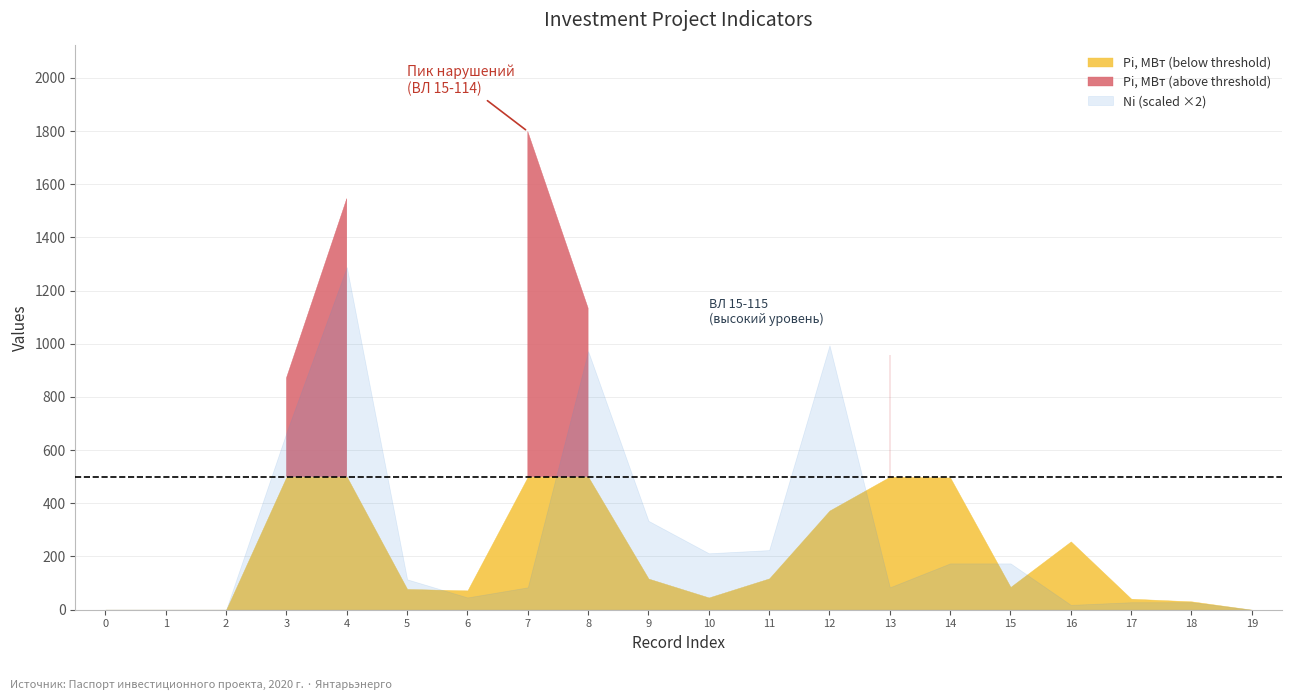

Does the chart have visible grid lines?

Yes